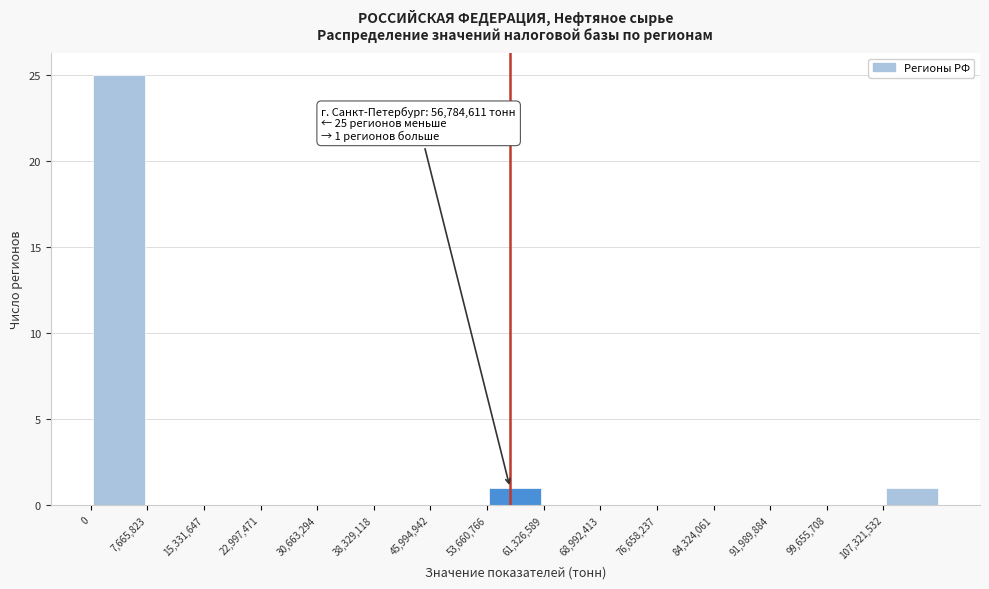

Over which range of the x-axis is the bar tallest?

0 to 8000000